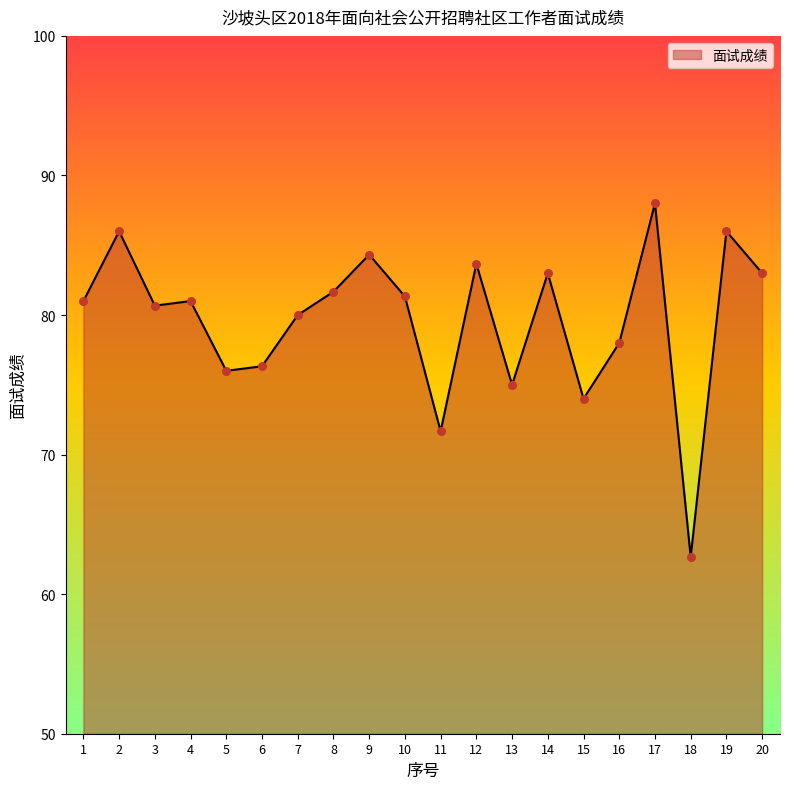

Between 7 and 10, which is larger?

10